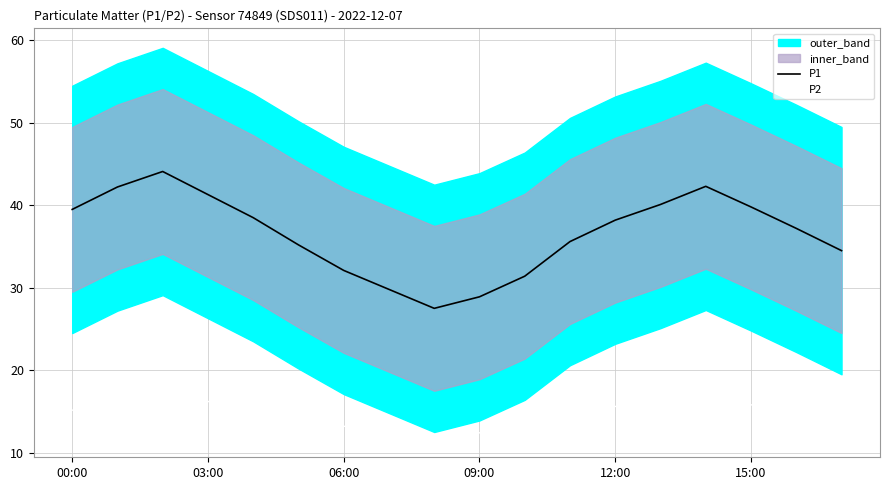

The value of P2 at 03:00 is 16.2. True or false?

True